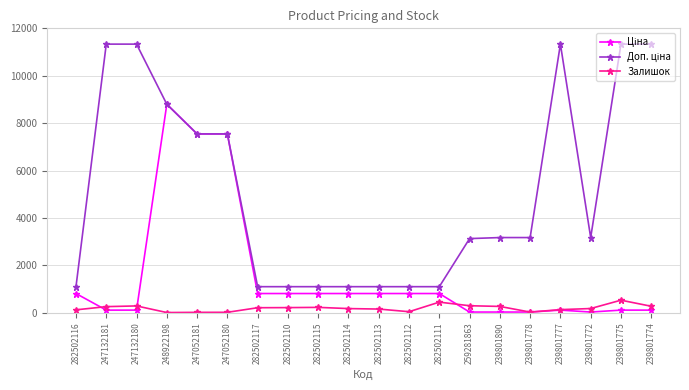

What is the minimum value shown in the chart?

11.0